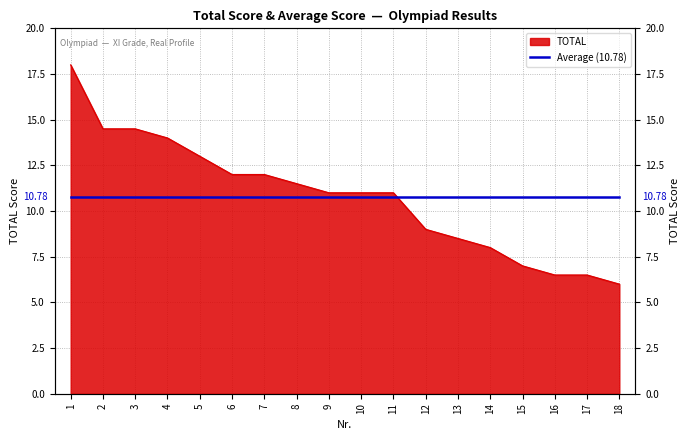

How many data points are less than 11?

7